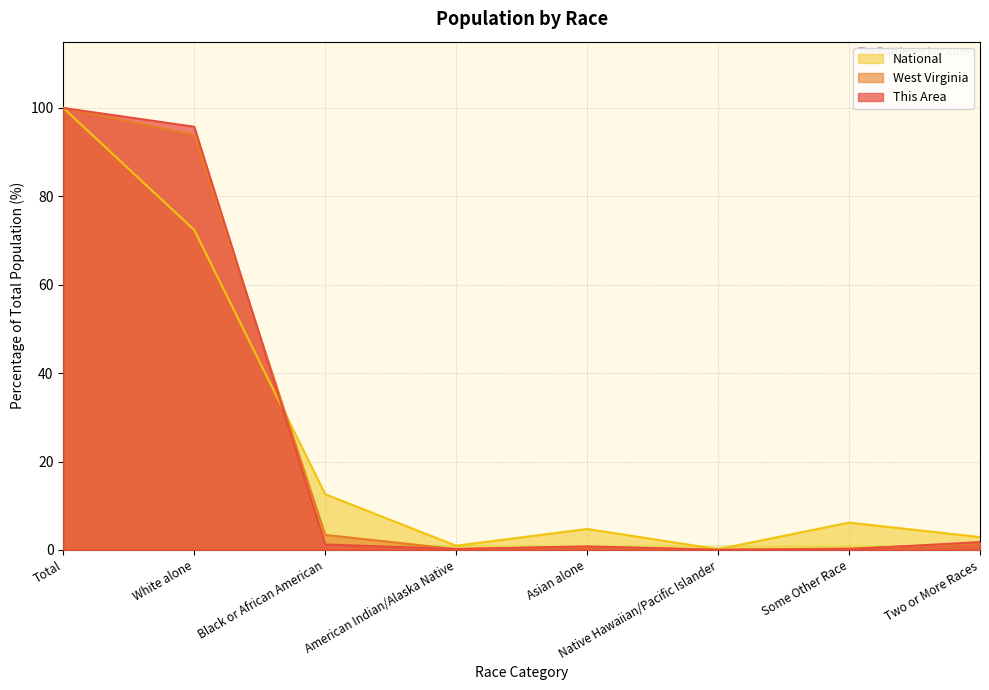

What is the total value across all series at Total?

300.0